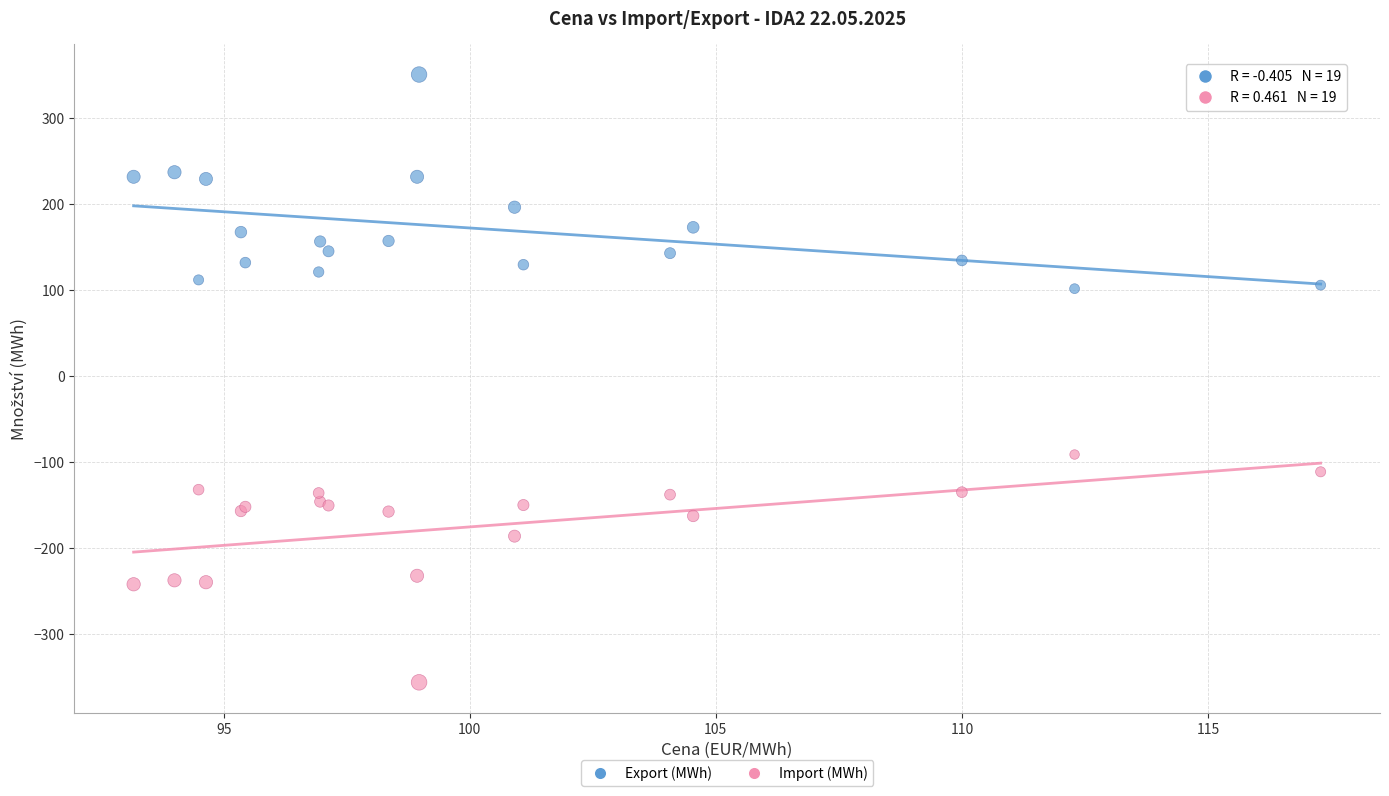

Which series contains the lowest Y value?

Import (MWh)